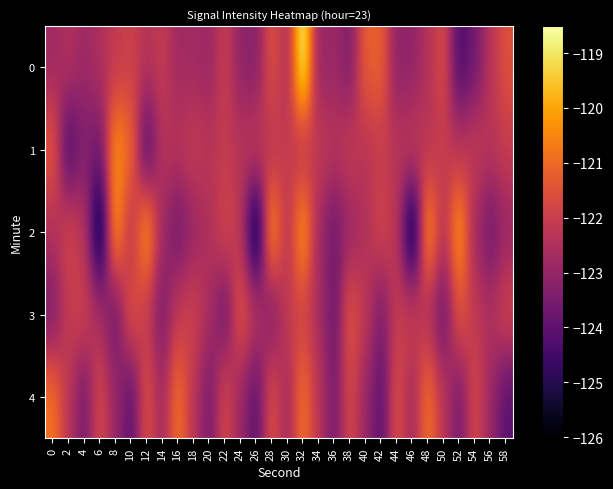

Reading right to left, what are all the values shown in this chart?

0: 58=-121.5	56=-122.3	54=-123.7	52=-124.4	50=-121.7	48=-122.4	46=-123.1	44=-123.2	42=-121.2	40=-121.2	38=-123.4	36=-122.9	34=-123.0	32=-118.5	30=-122.6	28=-121.5	26=-123.3	24=-123.1	22=-122.0	20=-122.9	18=-122.7	16=-122.8	14=-122.1	12=-122.4	10=-121.9	8=-122.2	6=-122.5	4=-122.9	2=-122.4	0=-122.8
1: 58=-122.1	56=-122.3	54=-122.1	52=-122.3	50=-122.1	48=-122.3	46=-122.1	44=-122.3	42=-122.1	40=-122.3	38=-122.1	36=-122.3	34=-122.1	32=-122.3	30=-122.1	28=-122.3	26=-122.1	24=-122.3	22=-122.1	20=-122.3	18=-122.1	16=-122.3	14=-122.4	12=-124.3	10=-121.0	8=-120.3	6=-123.7	4=-123.3	2=-124.4	0=-121.3
2: 58=-122.9	56=-123.7	54=-122.8	52=-120.1	50=-122.4	48=-120.1	46=-126.0	44=-122.3	42=-121.8	40=-122.5	38=-122.9	36=-123.7	34=-122.8	32=-120.1	30=-122.4	28=-120.1	26=-126.0	24=-122.3	22=-121.8	20=-122.5	18=-122.9	16=-123.7	14=-122.8	12=-120.1	10=-122.4	8=-120.1	6=-126.0	4=-122.3	2=-121.8	0=-122.5
3: 58=-121.8	56=-122.5	54=-122.2	52=-121.4	50=-123.8	48=-122.6	46=-121.9	44=-122.1	42=-123.5	40=-122.2	38=-121.4	36=-123.8	34=-122.6	32=-121.9	30=-122.1	28=-123.5	26=-122.2	24=-121.4	22=-123.8	20=-122.6	18=-121.9	16=-122.1	14=-123.5	12=-122.2	10=-121.4	8=-123.8	6=-122.6	4=-121.9	2=-122.1	0=-123.5
4: 58=-124.1	56=-122.9	54=-121.7	52=-123.6	50=-122.3	48=-120.8	46=-122.8	44=-121.5	42=-124.1	40=-122.9	38=-121.7	36=-123.6	34=-122.3	32=-120.8	30=-122.8	28=-121.5	26=-124.1	24=-122.9	22=-121.7	20=-123.6	18=-122.3	16=-120.8	14=-122.8	12=-121.5	10=-124.1	8=-122.9	6=-121.7	4=-123.6	2=-122.3	0=-120.8